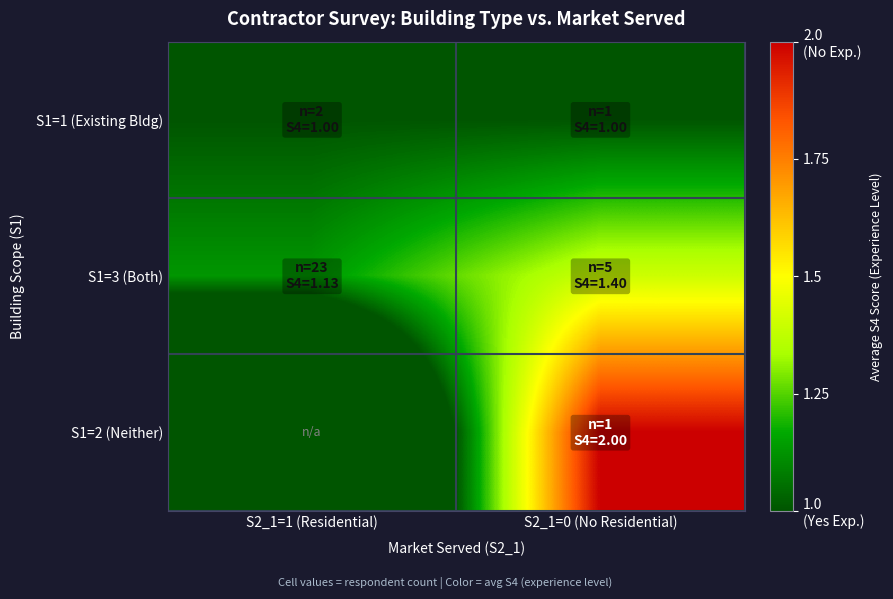

Which series changed the most between S2_1=1 (Residential) and S2_1=0 (No Residential)?

S1=2 (Neither)